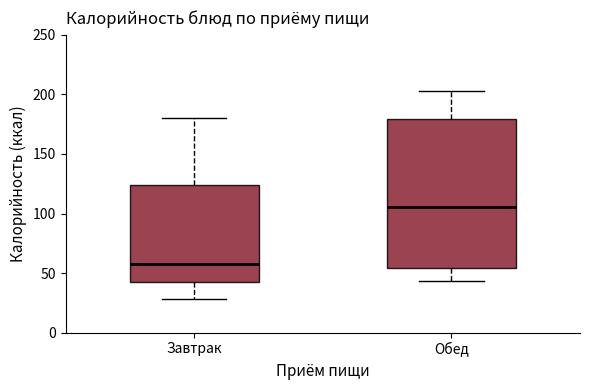

Reading left to right, transcribe this box plot: for each box, give where its median line is, the range the box spans, and where its two whiskers end, as read against the y-axis. The values are not printed on the chart, so give them approximately, as read against the axis.

Завтрак: median 60, box 45 to 125, whiskers 30 to 180
Обед: median 105, box 55 to 180, whiskers 45 to 205